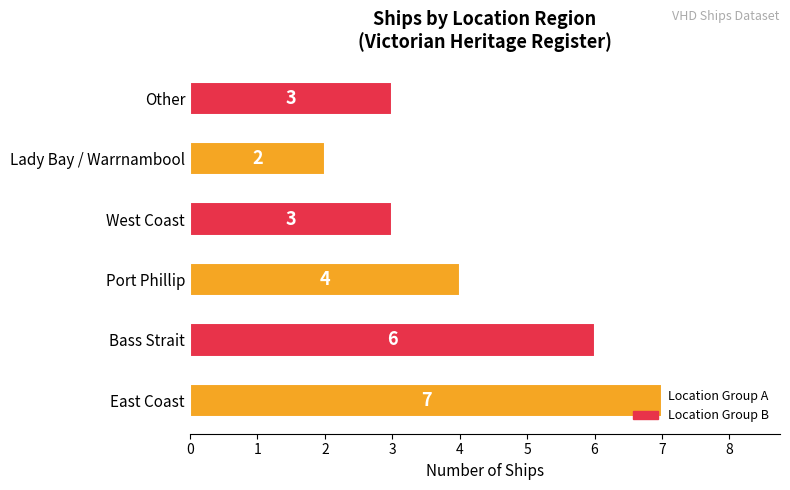

What is the sum of the values at Bass Strait and Port Phillip?

10